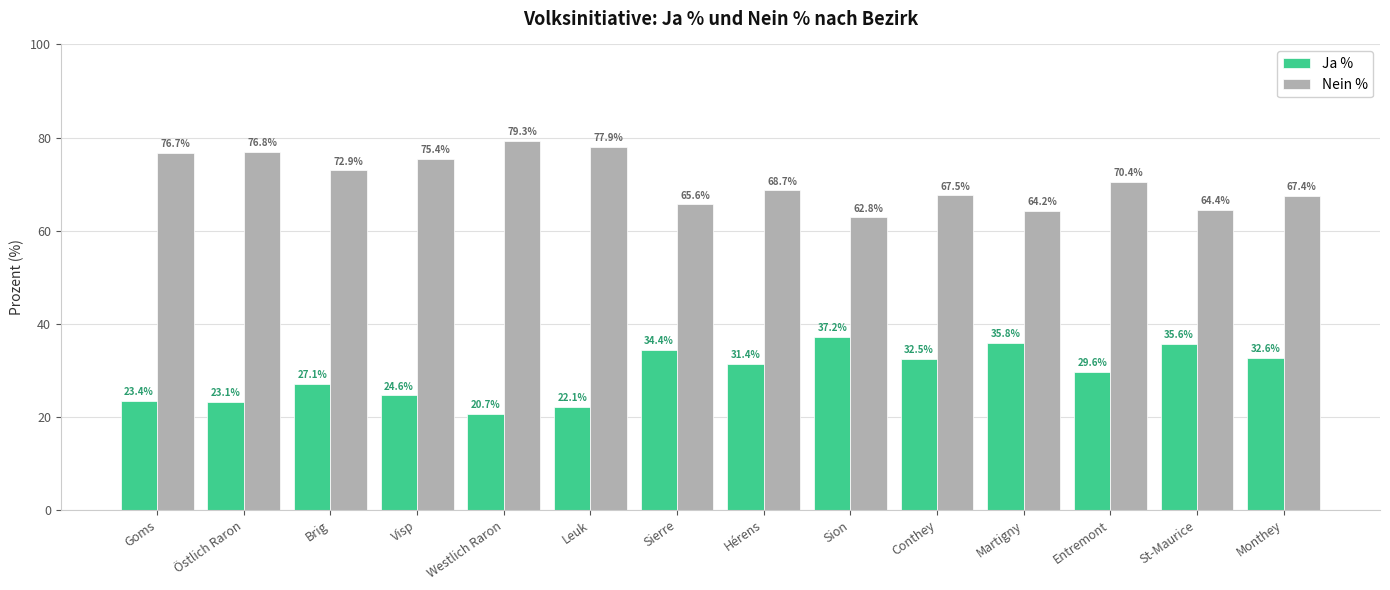

How many data points does each series have?

14